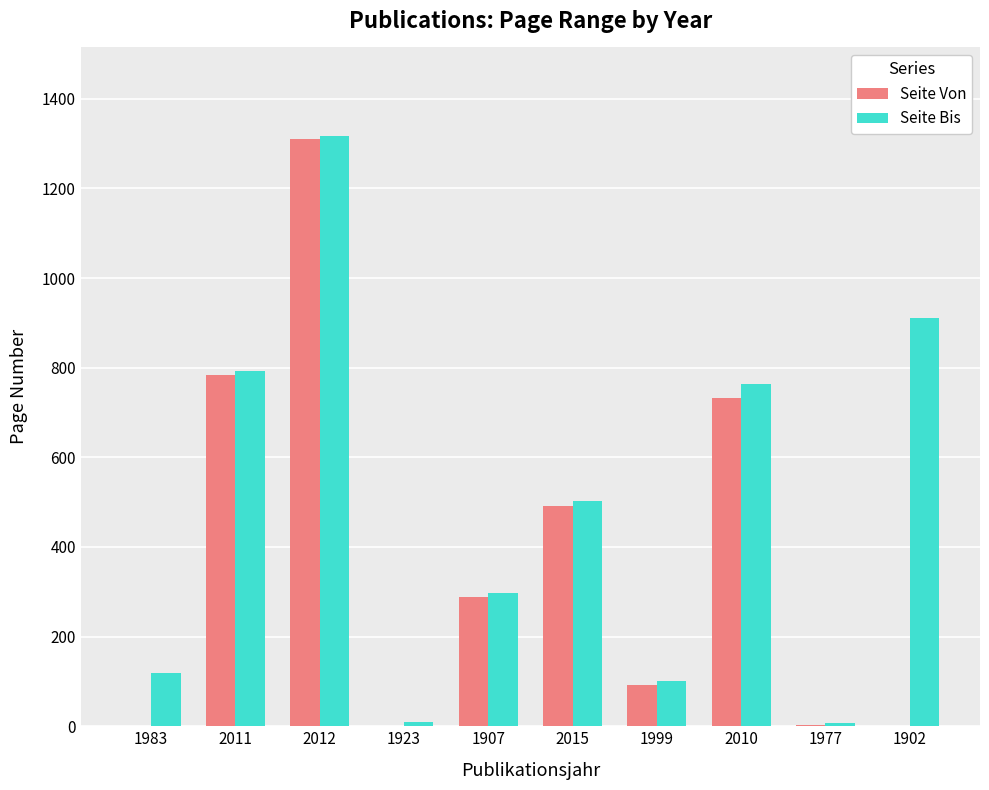

Where does the Seite Von series first go above 289?

2011